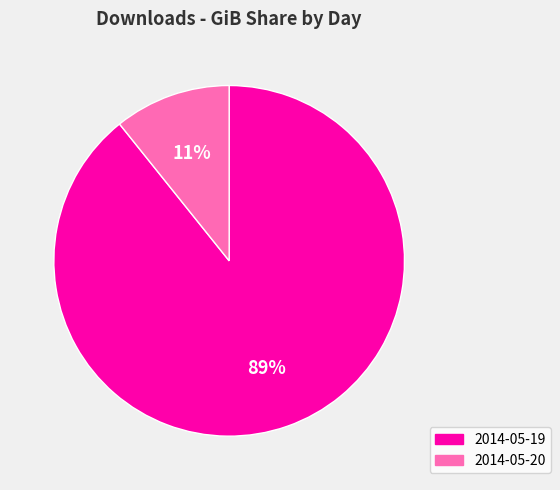

How many segments does this pie chart have?

2